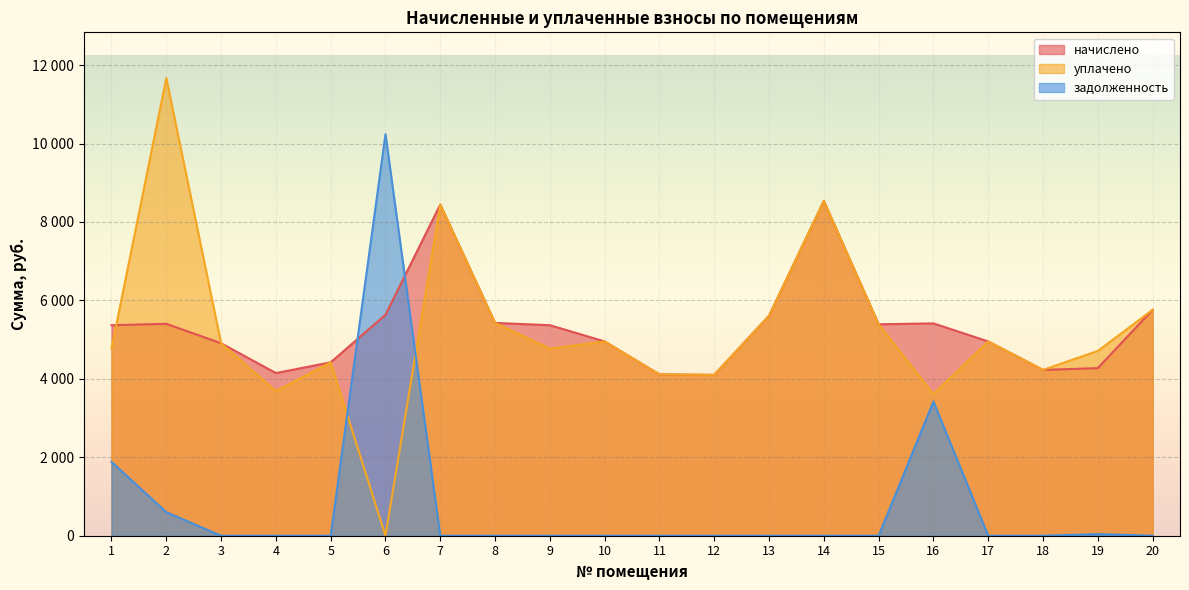

How many times do уплачено and задолженность cross each other?

2